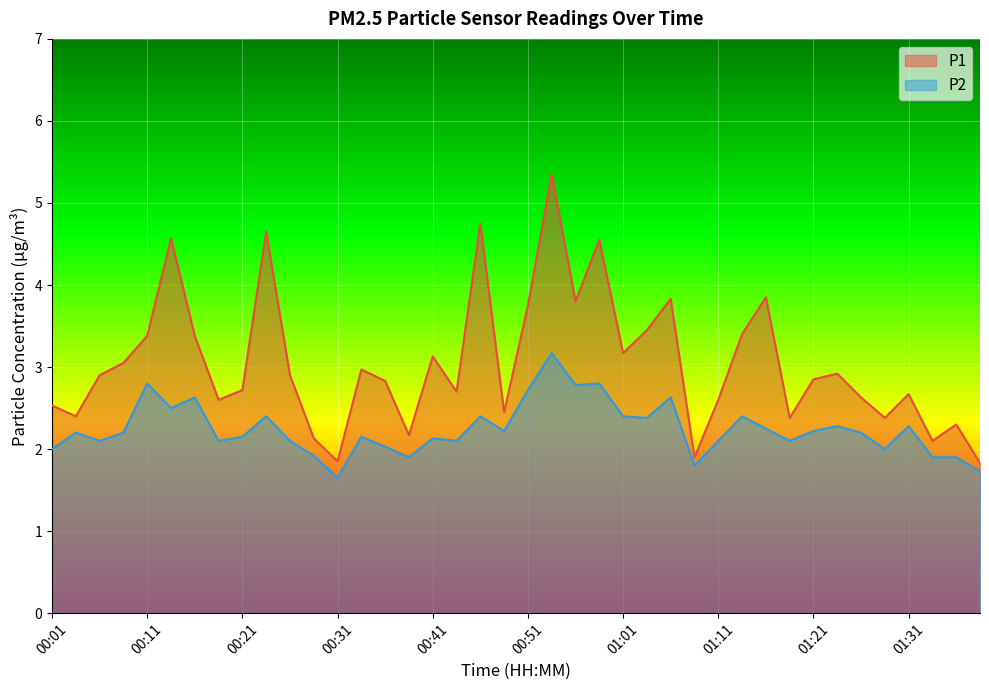

What are all the series names shown in the legend?

P1, P2